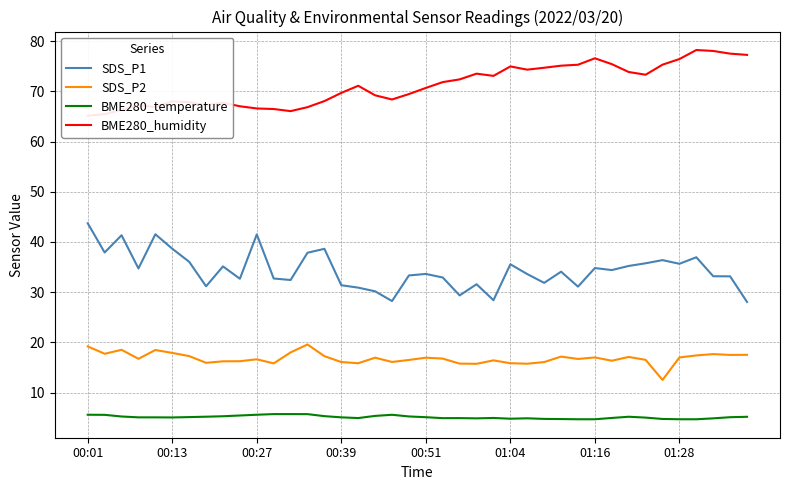

What is the value of the BME280_humidity point at the 16th from the left?

69.7